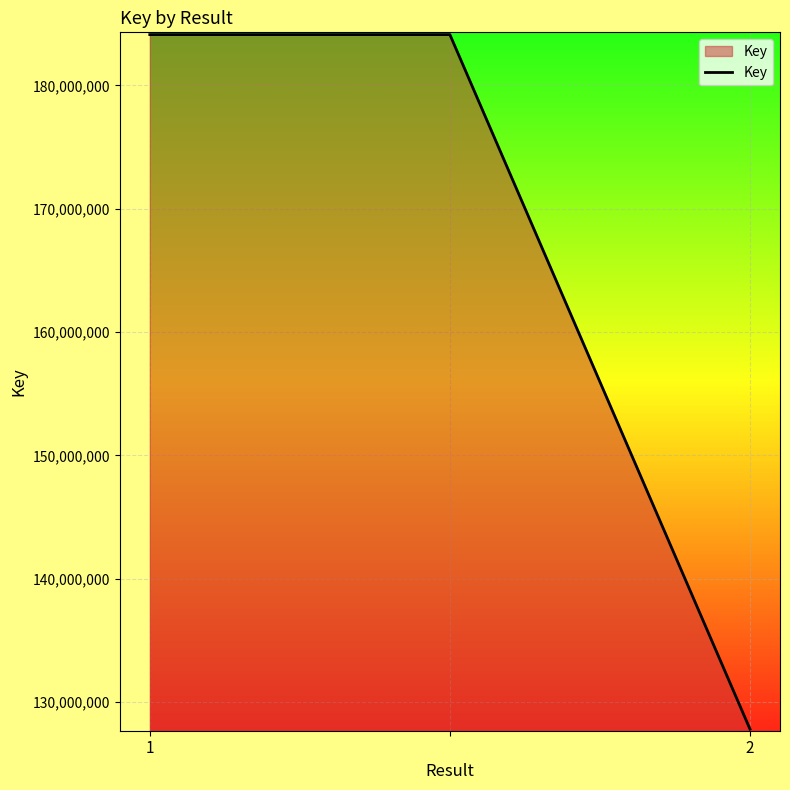

What is the minimum value shown in the chart?

127790434